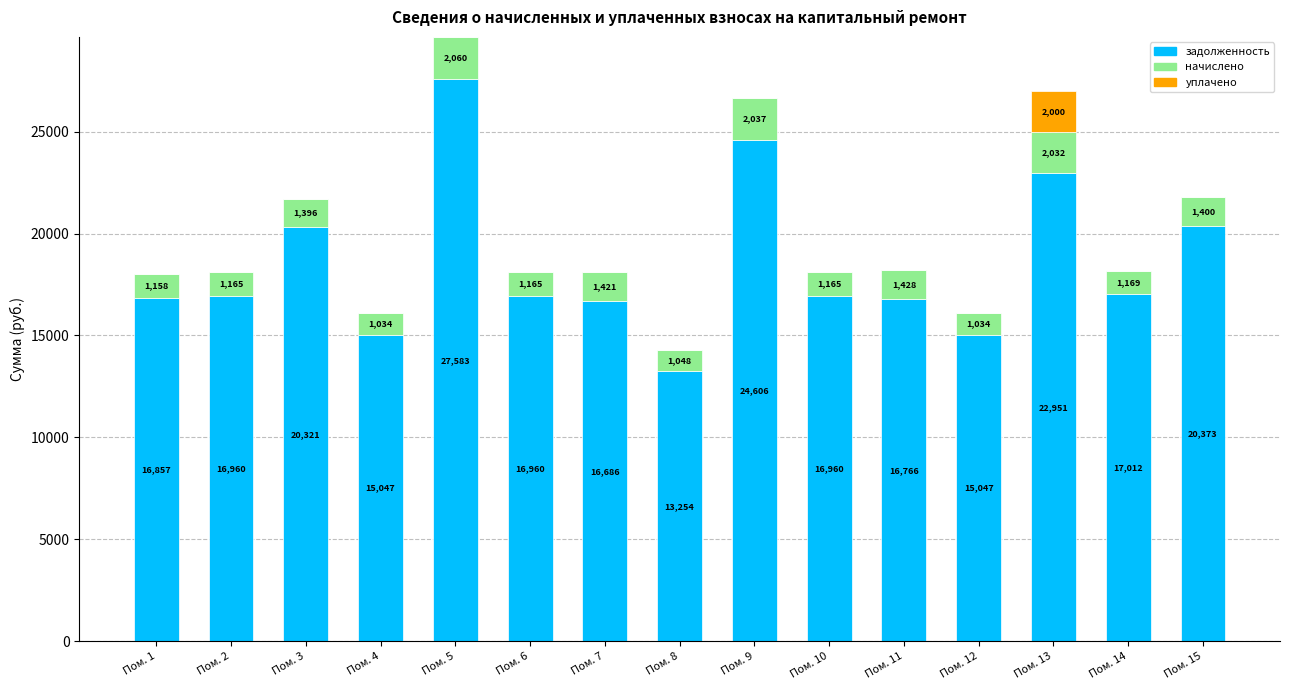

At which category is the sum across all series the highest?

Пом. 5